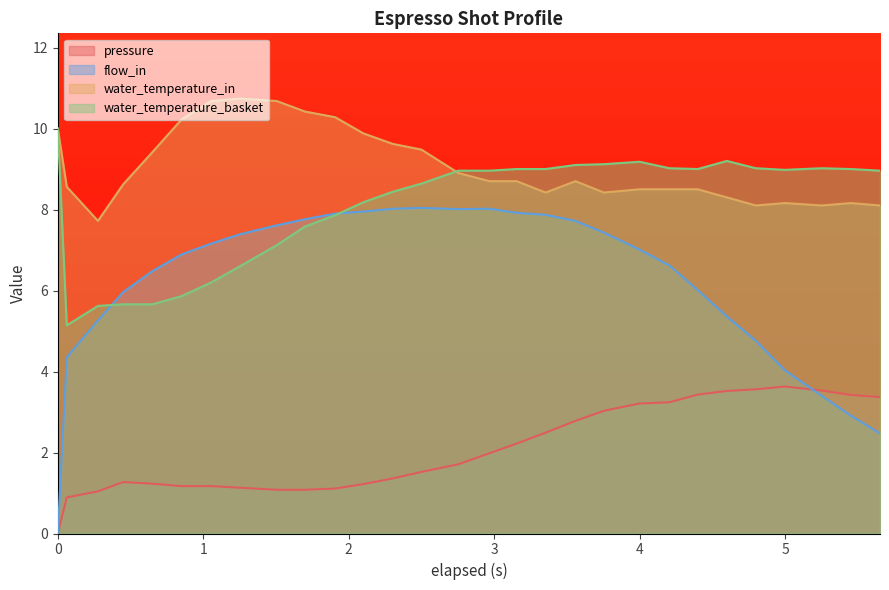

Which series has the largest range (max minus min)?

flow_in